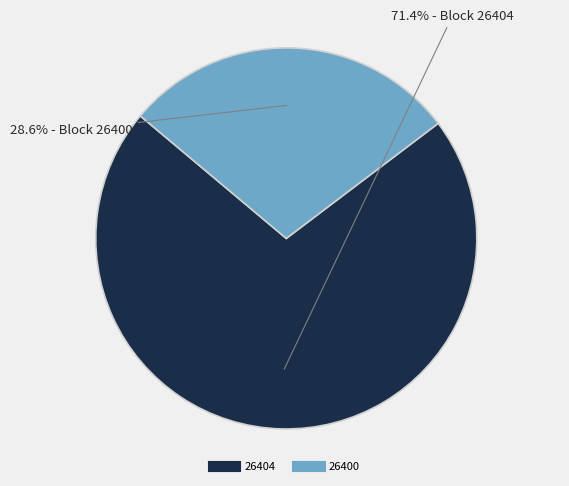

How many segments does this pie chart have?

2